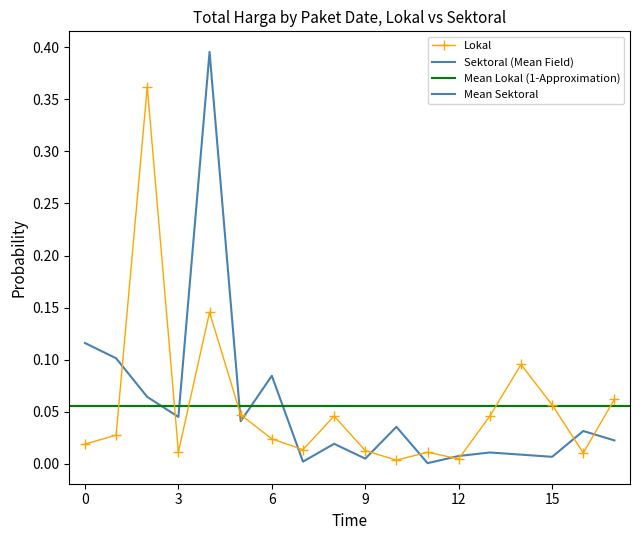

Reading left to right, transcribe all the data shown in this chart.

Total Harga (Lokal): 0.0	0.0	0.4	0.0	0.1	0.0	0.0	0.0	0.0	0.0	0.0	0.0	0.0	0.0	0.1	0.1	0.0	0.1
Total Harga (Sektoral): 0.1	0.1	0.1	0.0	0.4	0.0	0.1	0.0	0.0	0.0	0.0	0.0	0.0	0.0	0.0	0.0	0.0	0.0